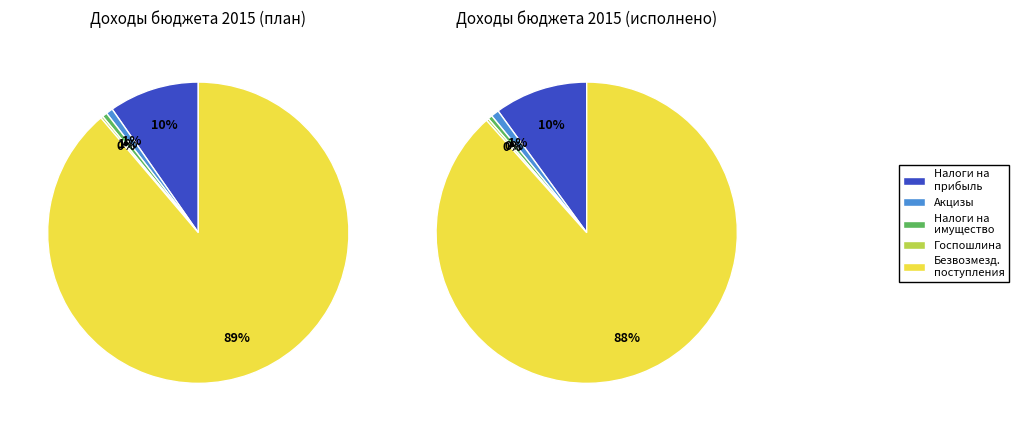

Do НАЛОГИ НА ПРИБЫЛЬ, ДОХОДЫ and ГОСУДАРСТВЕННАЯ ПОШЛИНА together represent more than half of the pie?

No